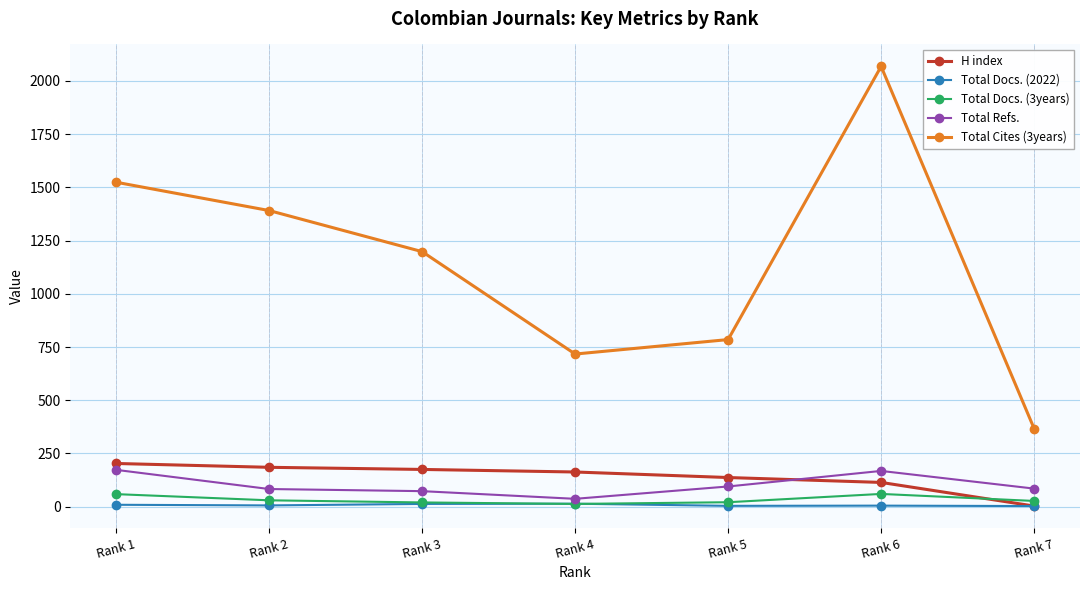

Which series has the widest spread of values?

Total Cites (3years)